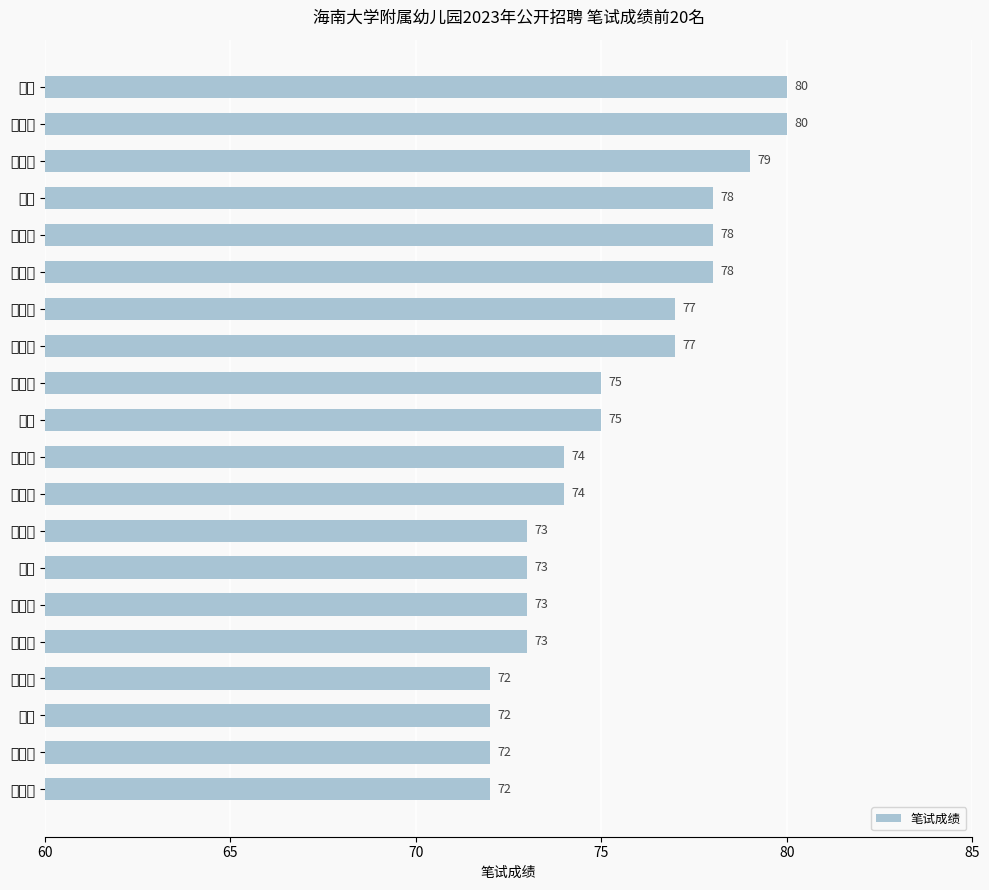

What is the maximum value shown in the chart?

80